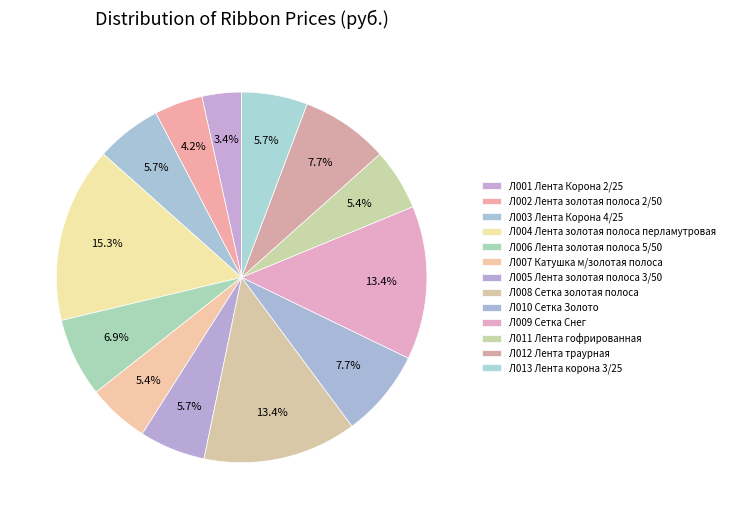

How many slices are in this pie chart?

13